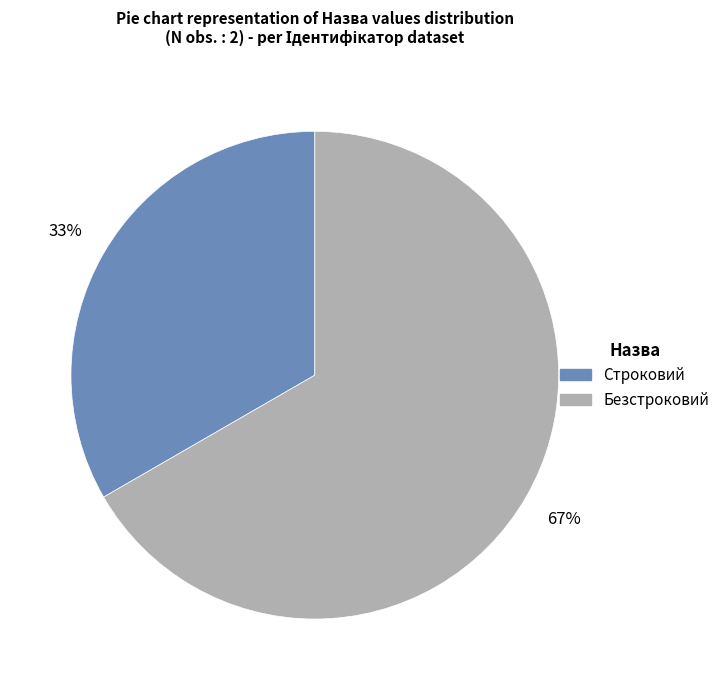

Do Безстроковий and Строковий together represent more than half of the pie?

Yes